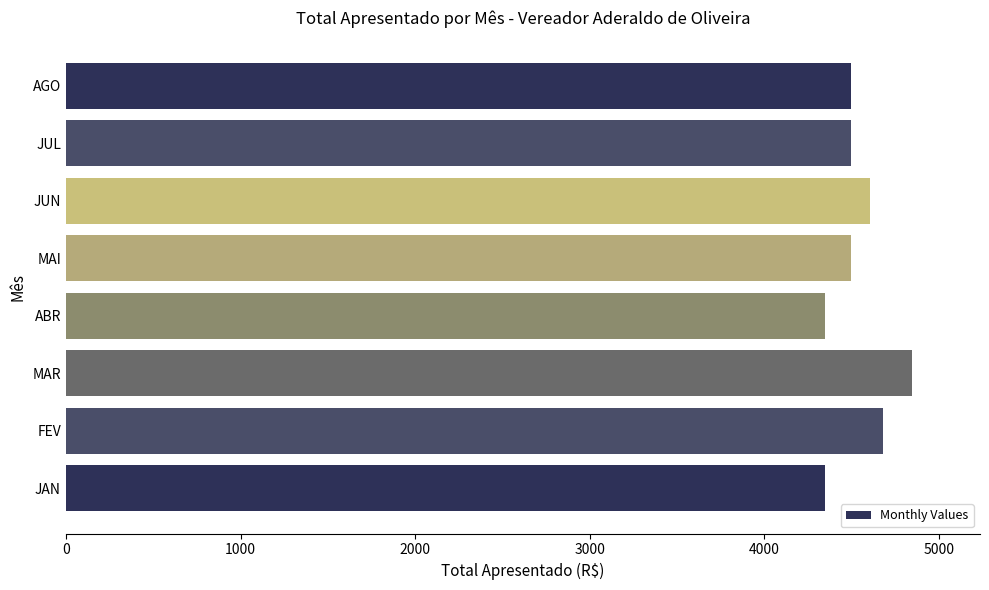

The chart shows a value of 4350.0 at JAN. True or false?

True